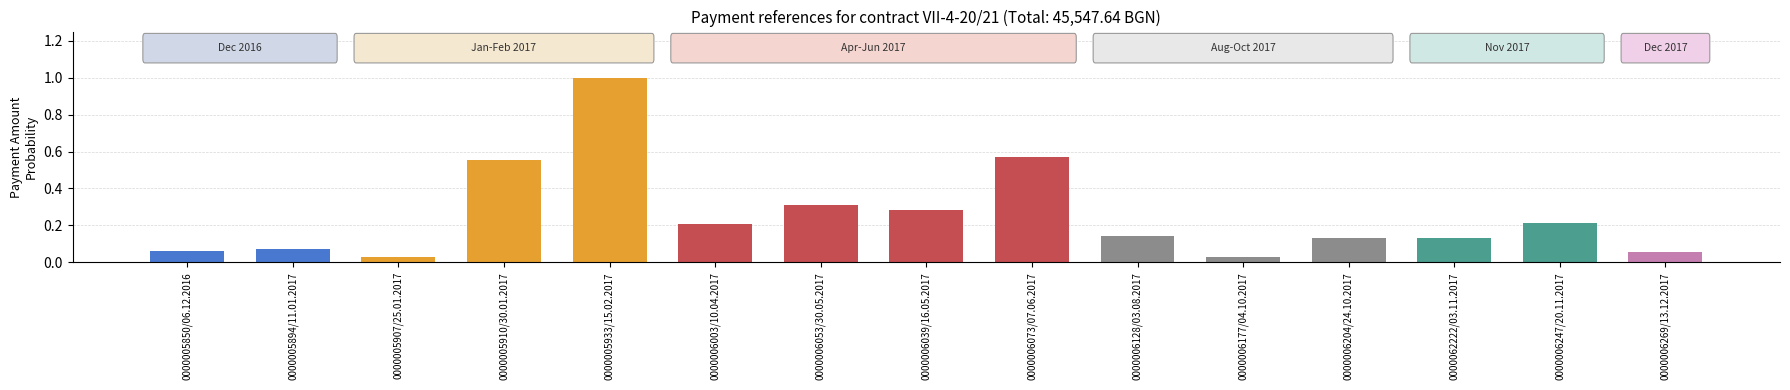

What is the difference between the maximum and minimum values?

1.0